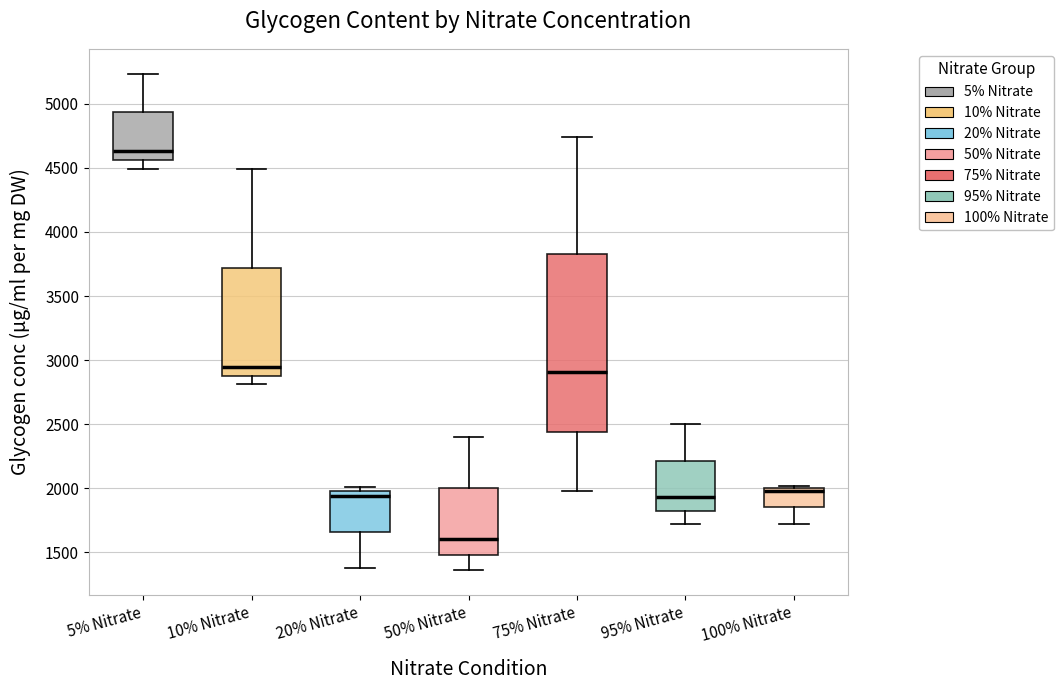

Which box is the tallest, from its lower edge to its upper edge?

75% Nitrate